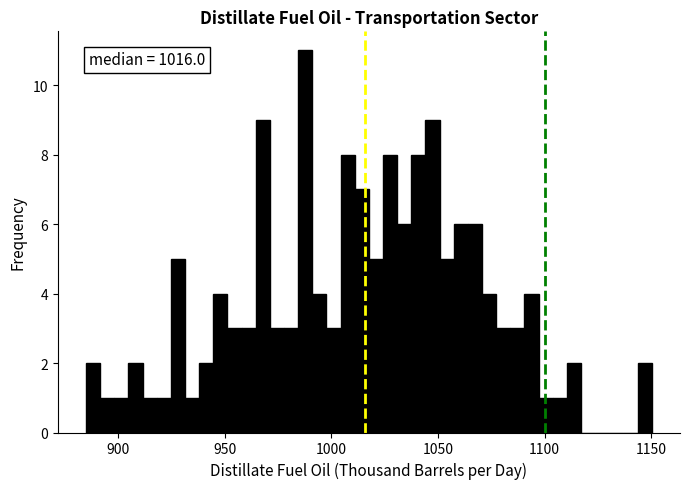

Read against the x-axis, roughly where is the centre of the tallest bar?

990